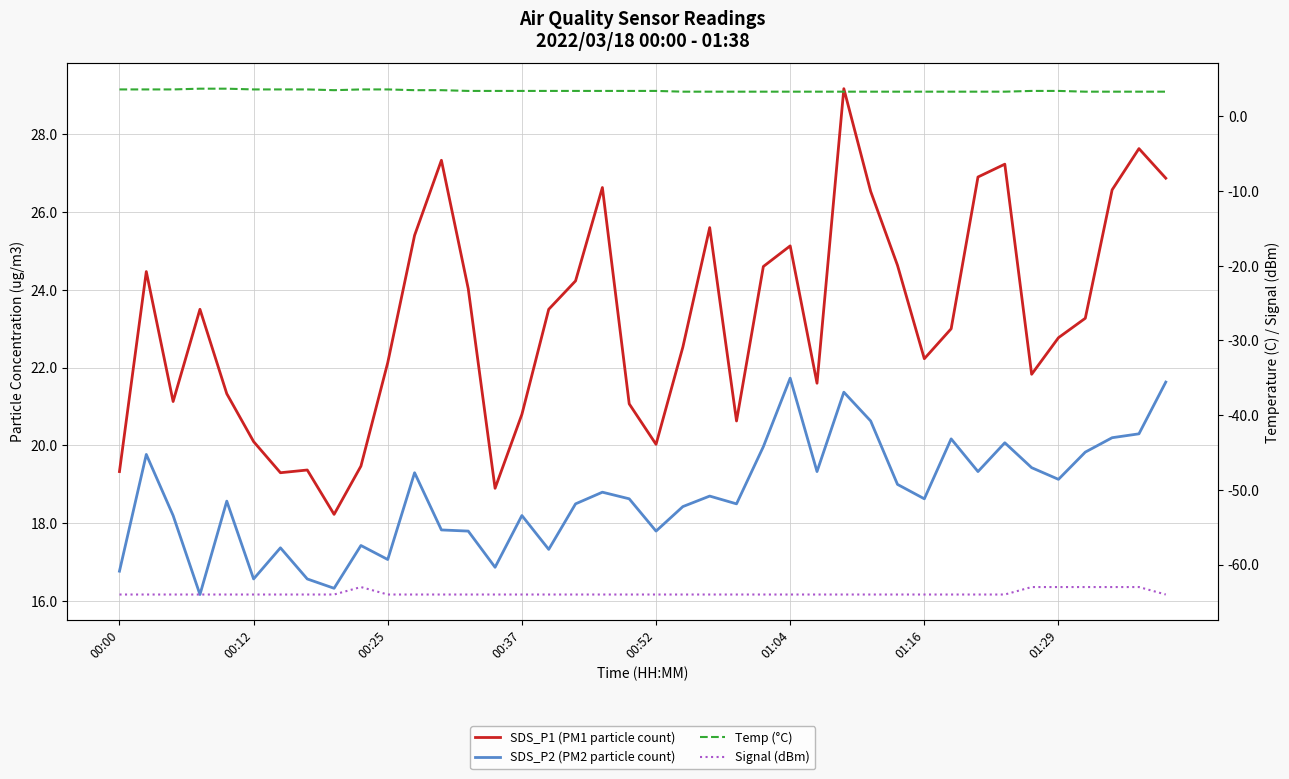

At how many categories does at least one series exceed 27?

4